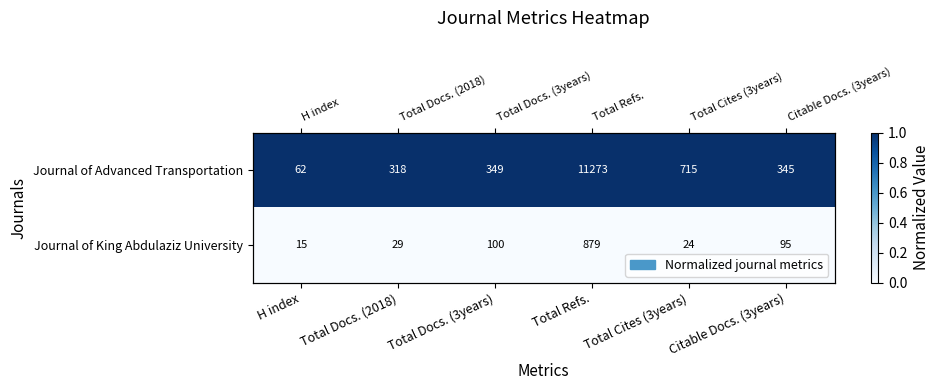

List the series in order of their overall mean, lowest first.

Journal of King Abdulaziz University, Journal of Advanced Transportation